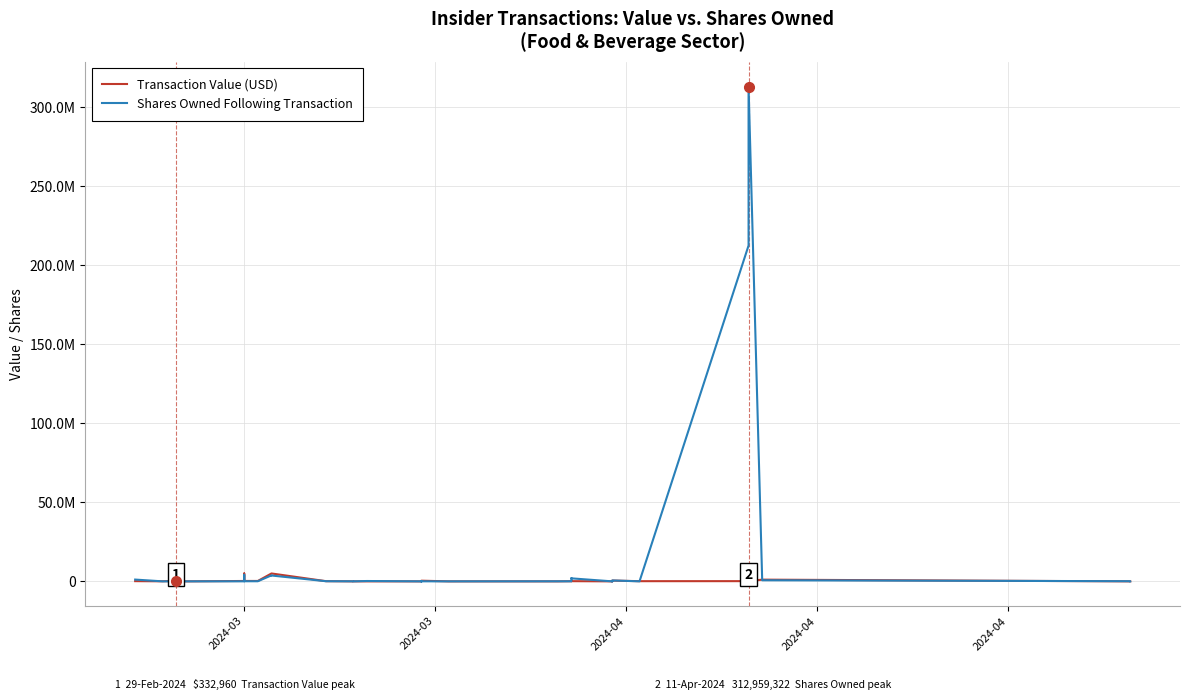

Where is the first local minimum for Transaction Value (USD)?

2024-03